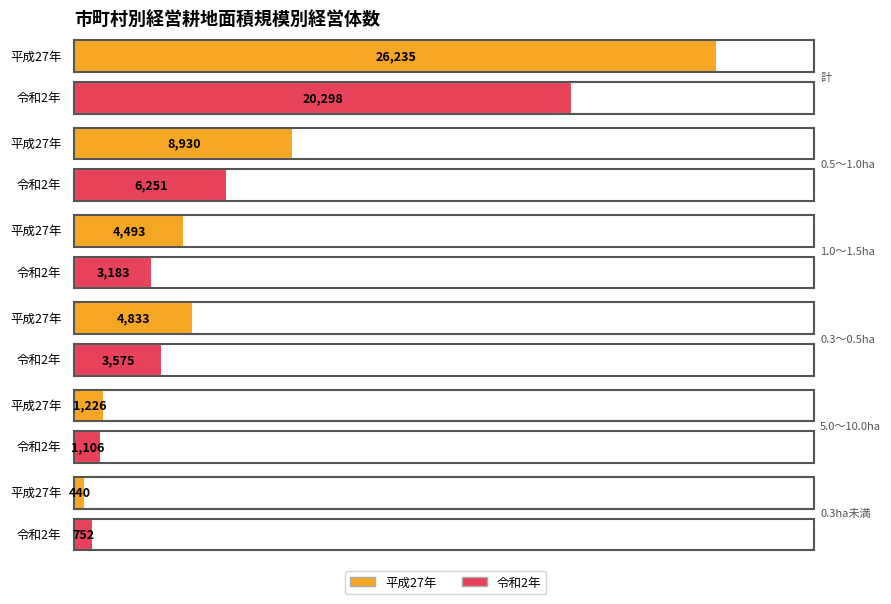

How many groups of bars are there?

6